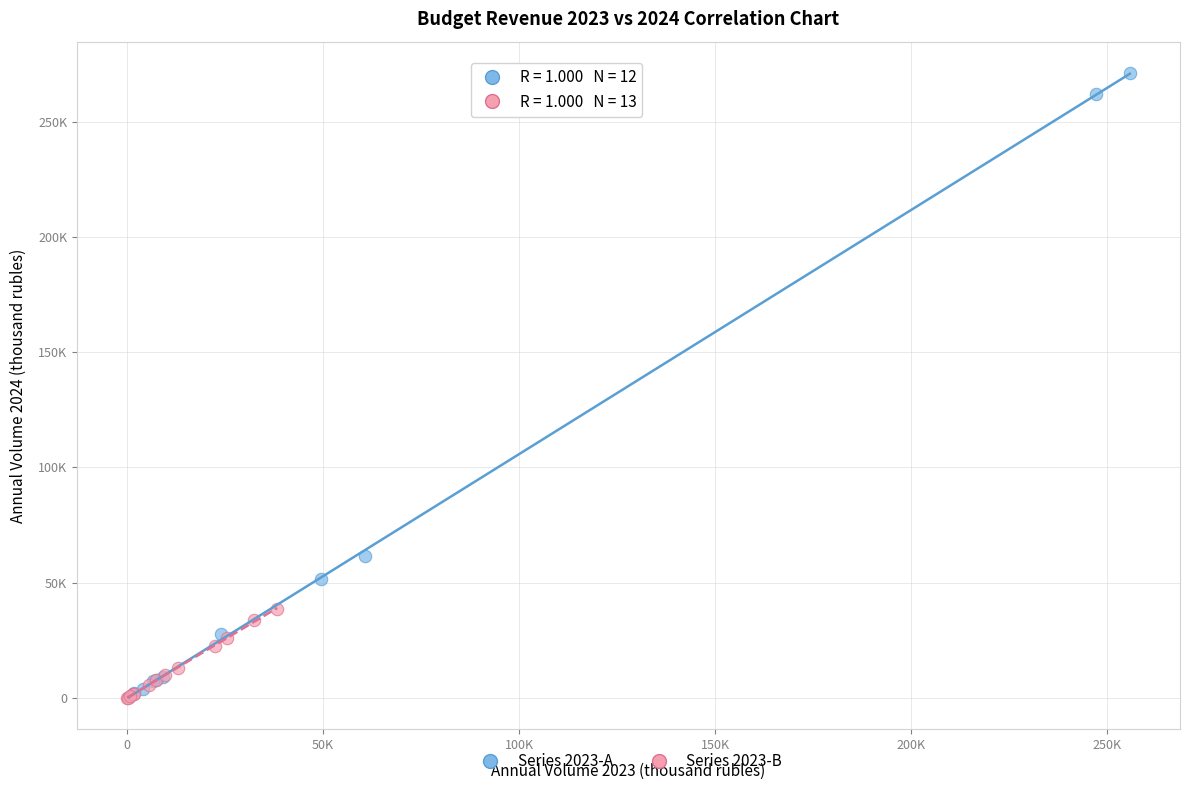

Which series has the widest spread of Y values?

Series 2023-A